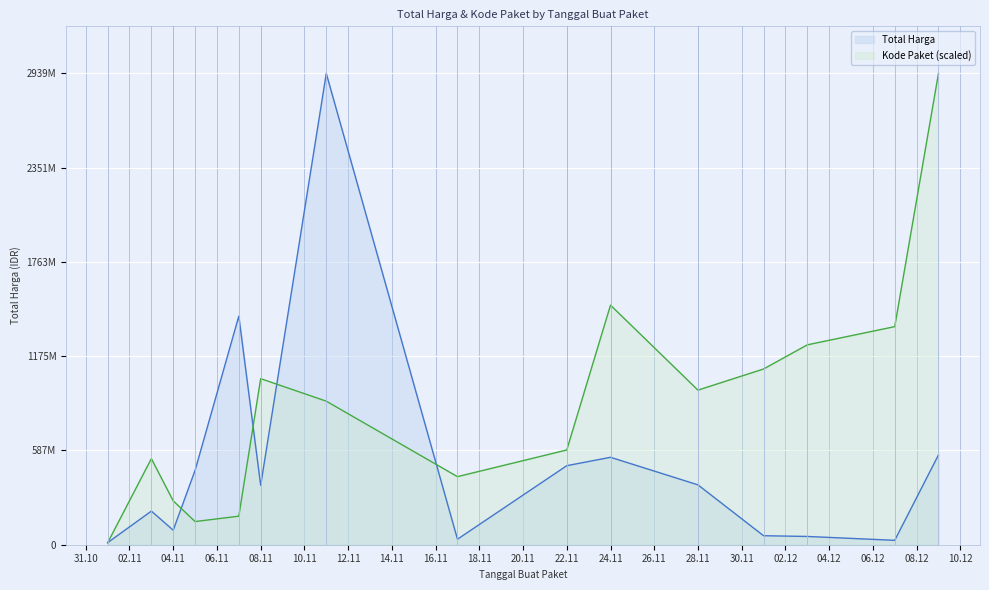

How many intersections are there between Total Harga and Kode Paket?

5